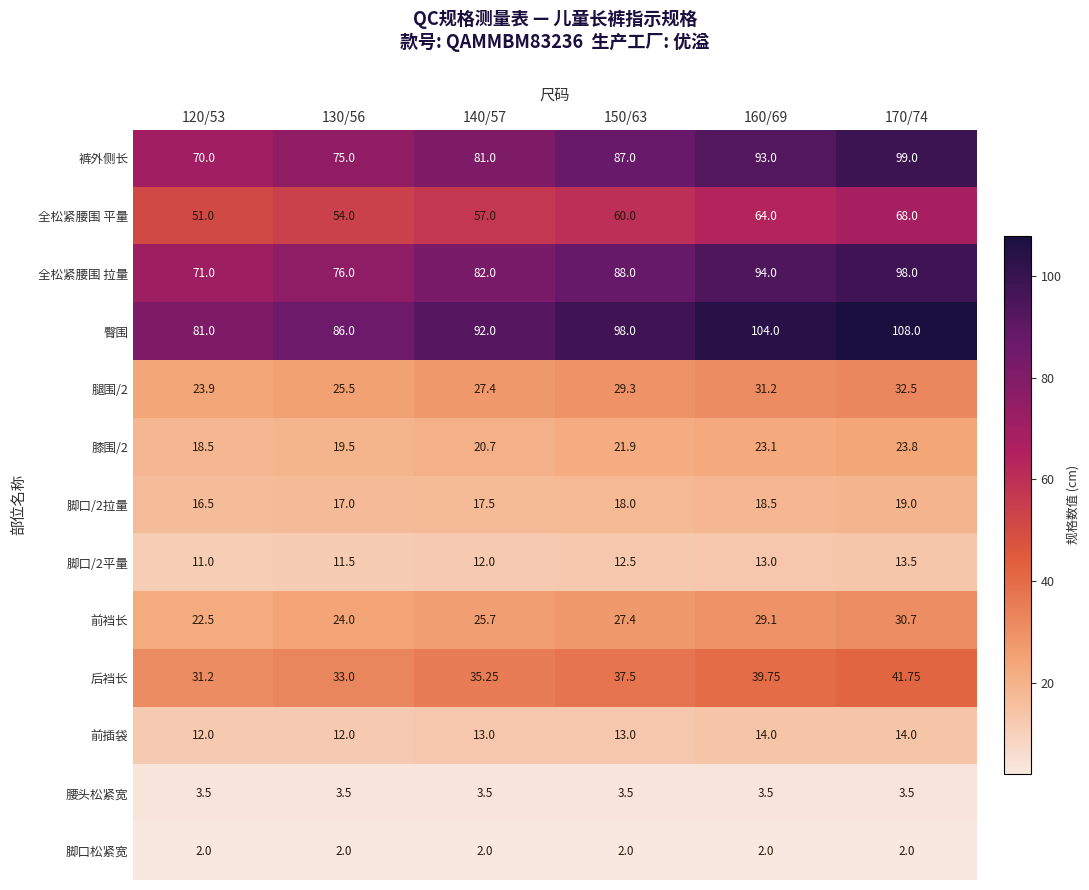

Which series has the largest total across all categories?

臀围